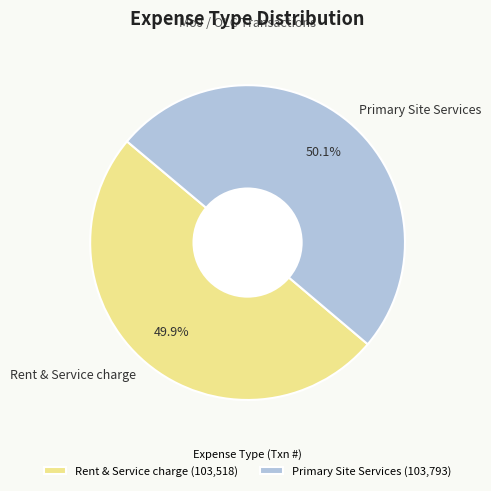

Is the sum of Rent & Service charge and Primary Site Services greater than half?

Yes